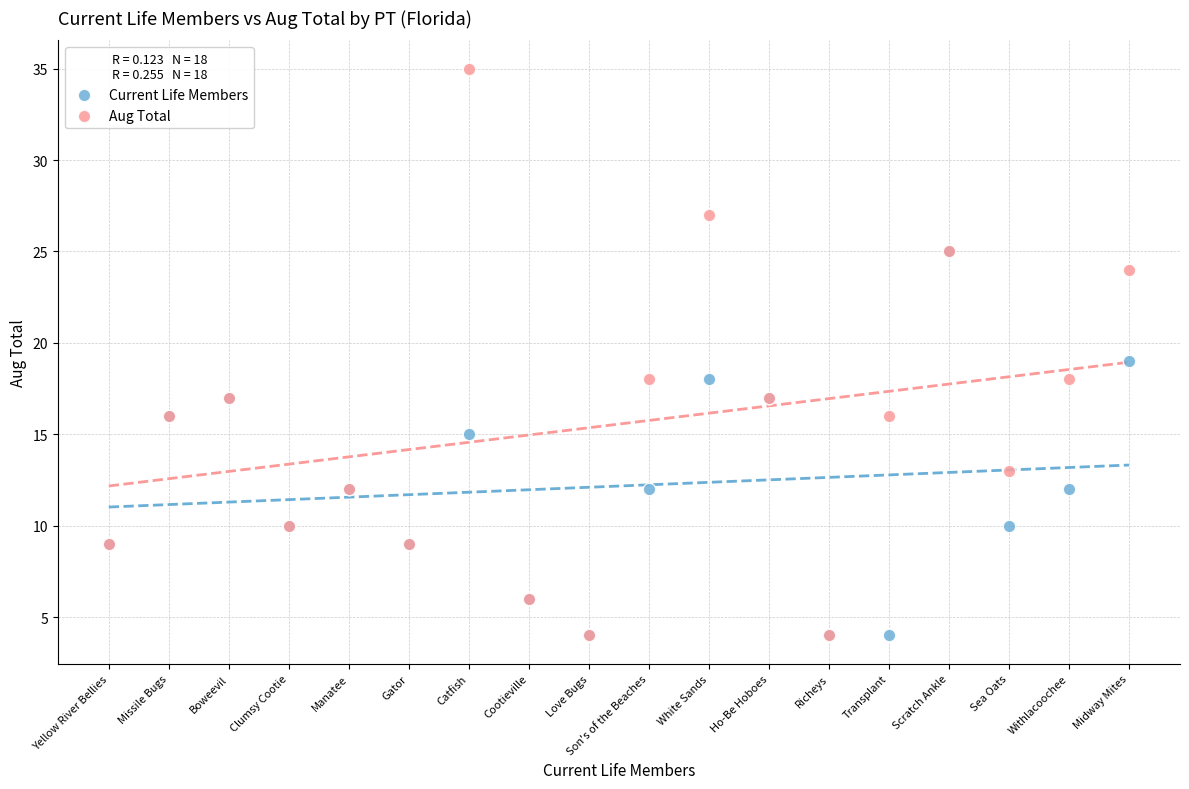

What are all the series names shown in the legend?

Current Life Members, Aug Total